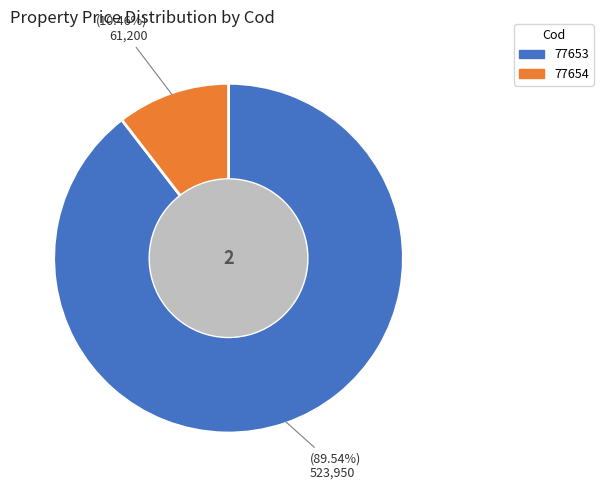

To the nearest percent, what portion does 77653 represent?

90%